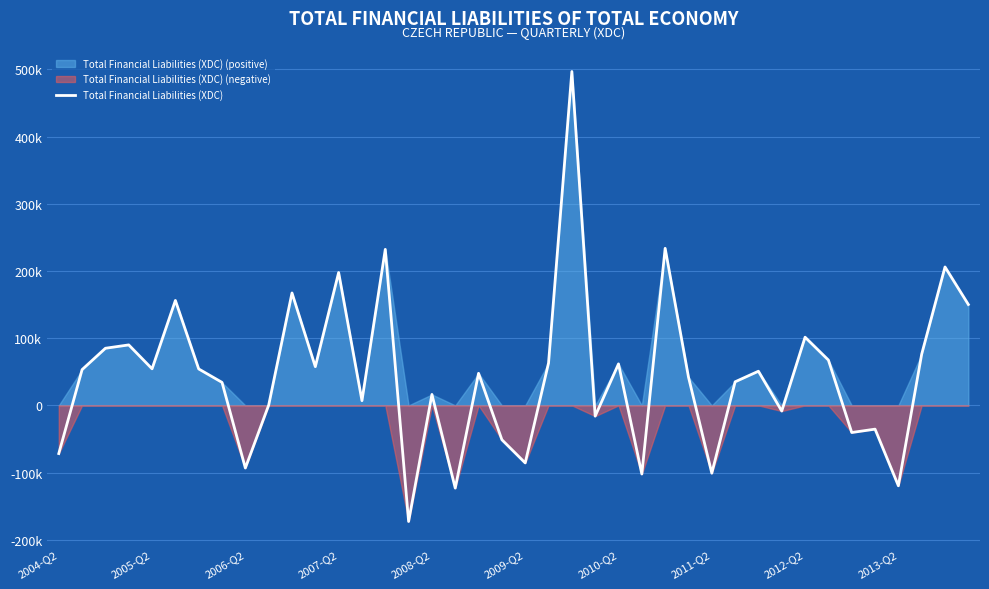

Reading left to right, transcribe all the data shown in this chart.

-71658	53259	85041	90028	54461	156181	54258	34241	-93157	295	167319	57658	197748	7054	232213	-172750	16320	-123069	47731	-51121	-85620	63082	496913	-15997	61763	-102113	233769	42186	-100866	35115	50864	-8435	101510	67455	-40362	-35323	-119629	76296	206039	150193